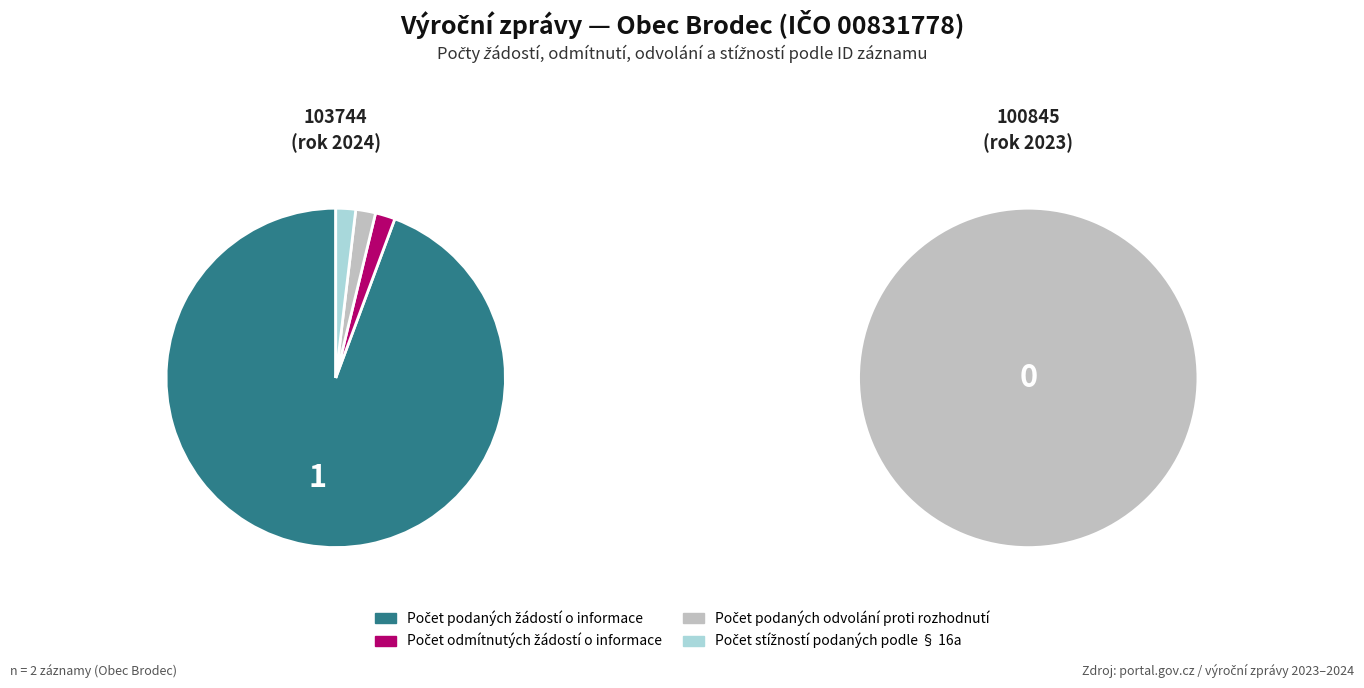

Which series has the widest spread of values?

Počet podaných žádostí o informace